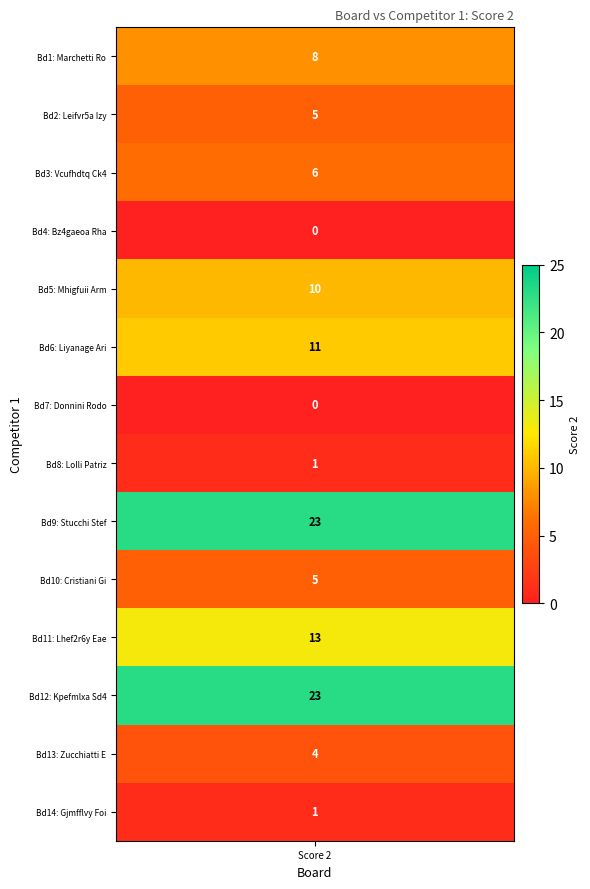

Reading left to right, list all the values displayed in this chart.

8	5	6	0	10	11	0	1	23	5	13	23	4	1